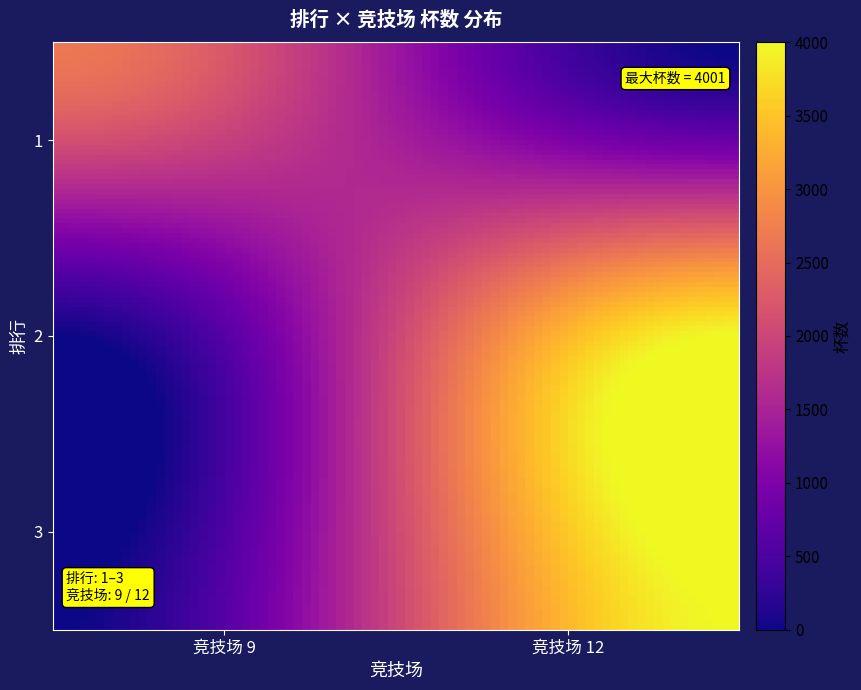

Reading right to left, list all the values displayed in this chart.

1: 0	2647
2: 4001	0
3: 4001	0